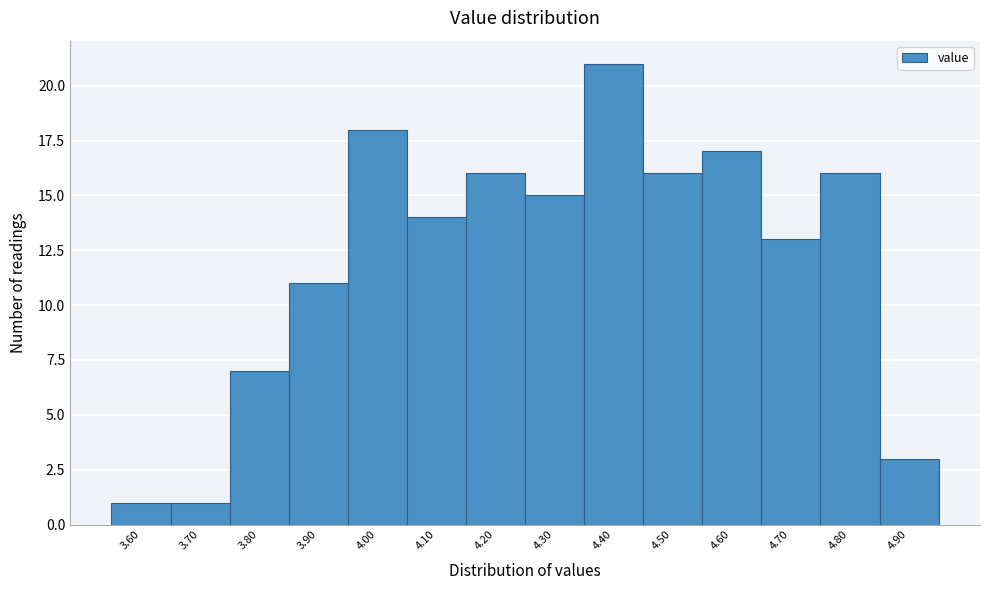

Reading left to right, transcribe all the data shown in this chart.

1	1	7	11	18	14	16	15	21	16	17	13	16	3